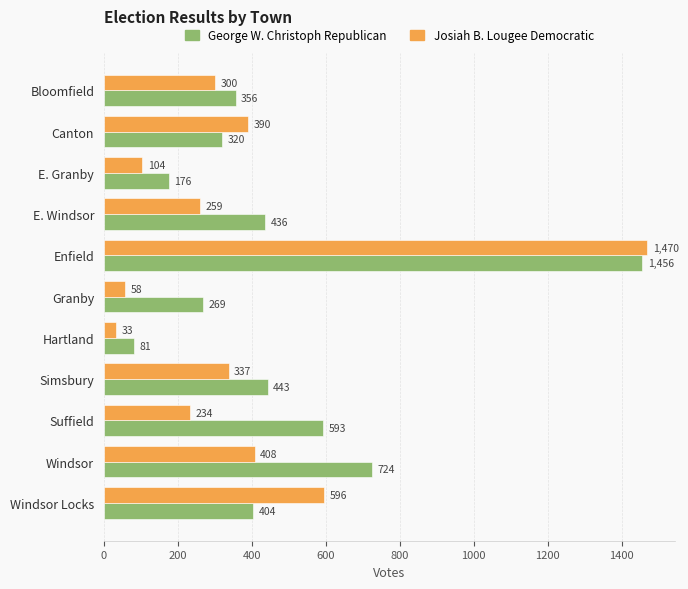

How many data points does each series have?

11